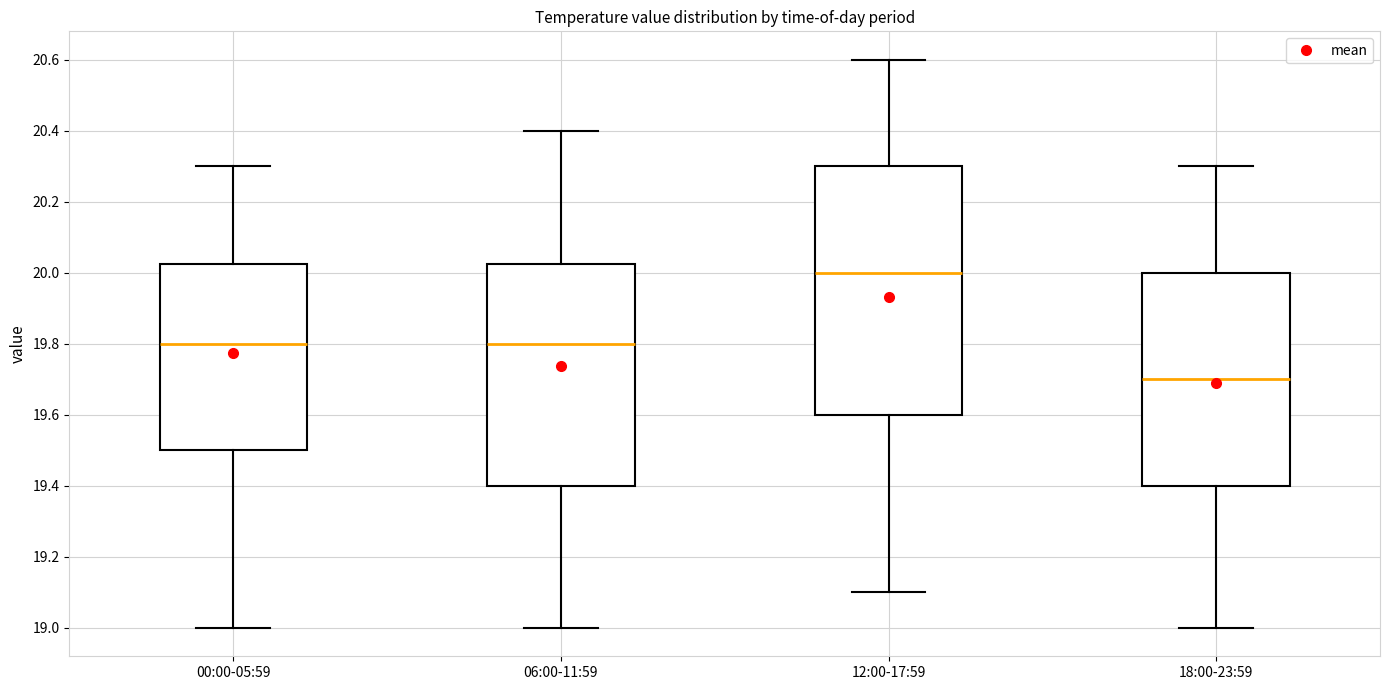

Reading left to right, transcribe this box plot: for each box, give where its median line is, the range the box spans, and where its two whiskers end, as read against the y-axis. The values are not printed on the chart, so give them approximately, as read against the axis.

00:00-05:59: median 19.80, box 19.50 to 20.02, whiskers 19.00 to 20.30
06:00-11:59: median 19.80, box 19.40 to 20.02, whiskers 19.00 to 20.40
12:00-17:59: median 20.00, box 19.60 to 20.30, whiskers 19.10 to 20.60
18:00-23:59: median 19.70, box 19.40 to 20.00, whiskers 19.00 to 20.30